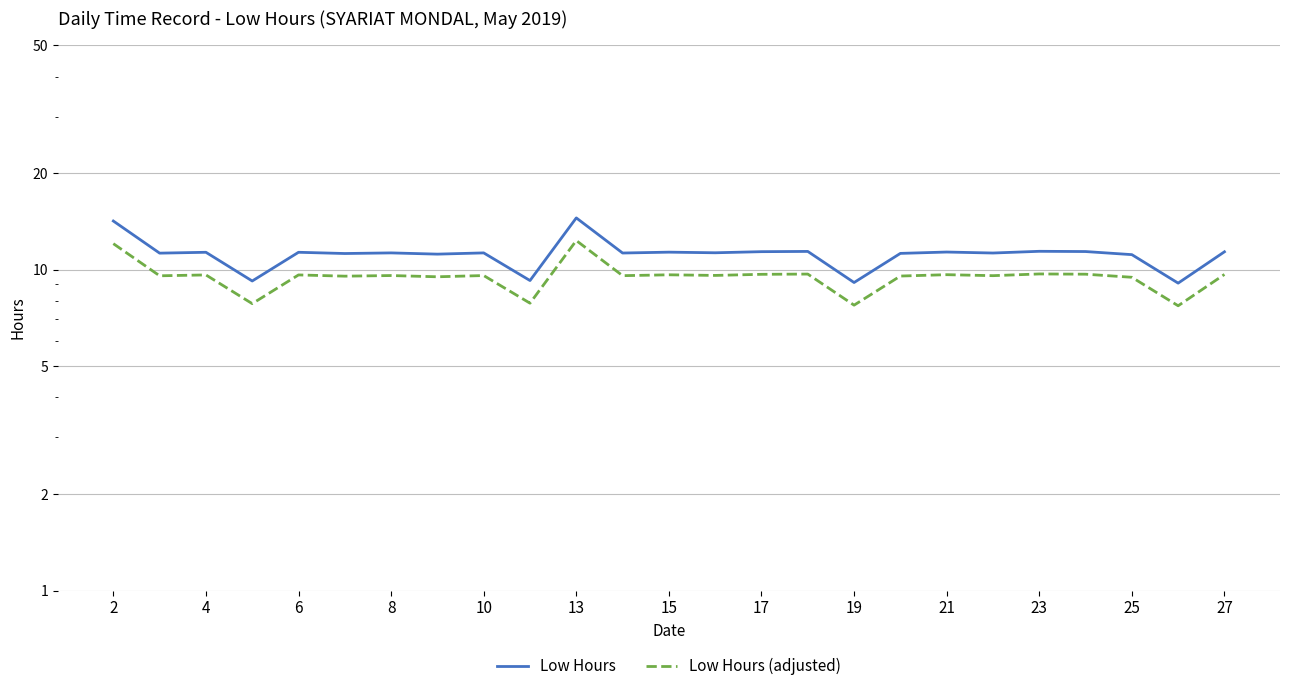

True or false: Low Hours and Low Hours (adjusted) intersect in this chart.

False